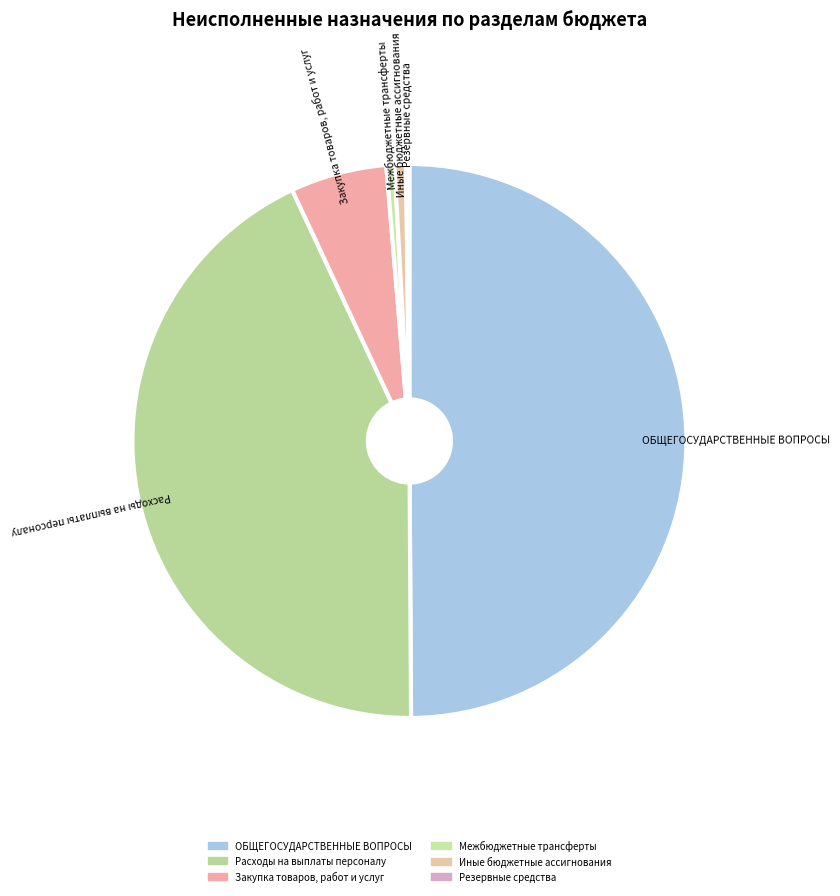

What is the ratio of the value at Межбюджетные трансферты to the value at Иные бюджетные ассигнования?

0.7